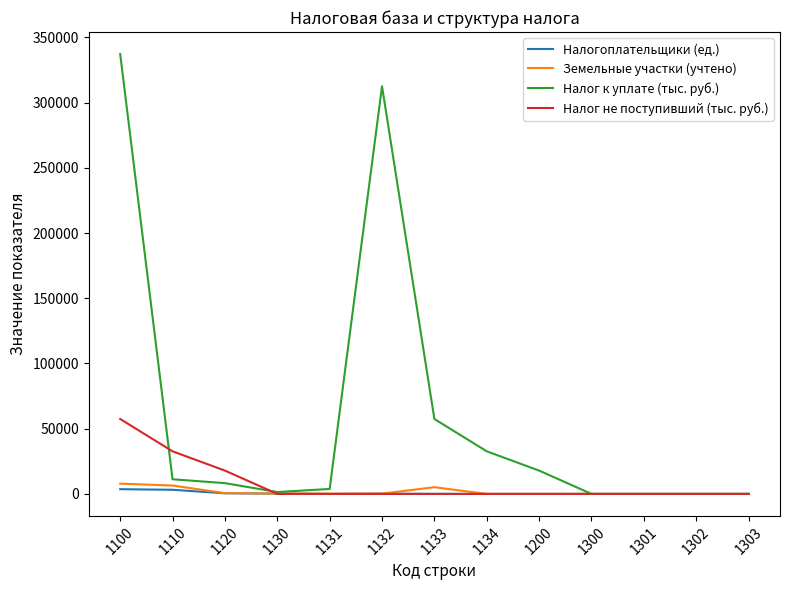

Which series has the largest total across all categories?

Налог к уплате (тыс. руб.)